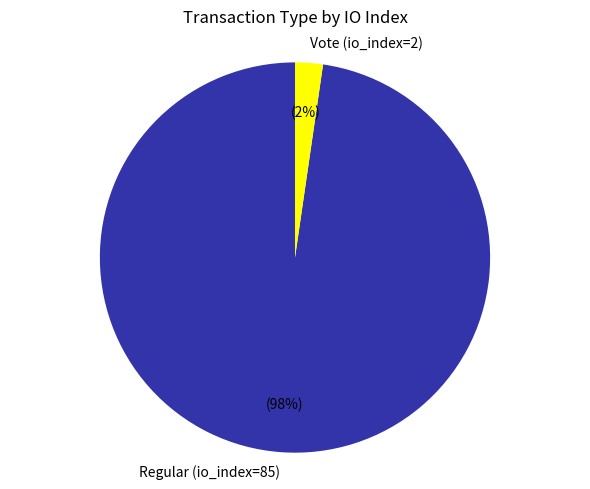

How many slices are in this pie chart?

2